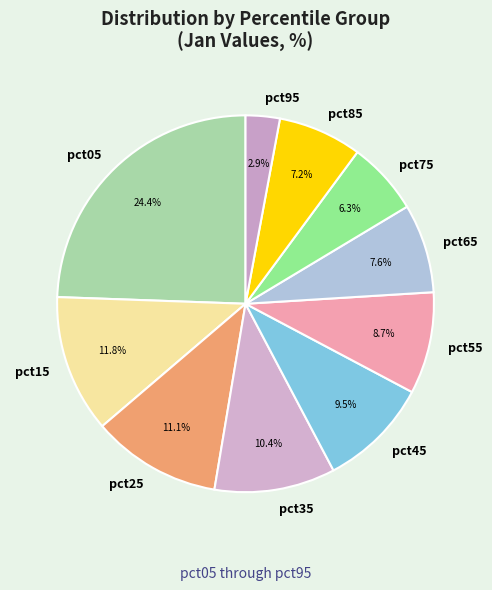

How many slices are in this pie chart?

10